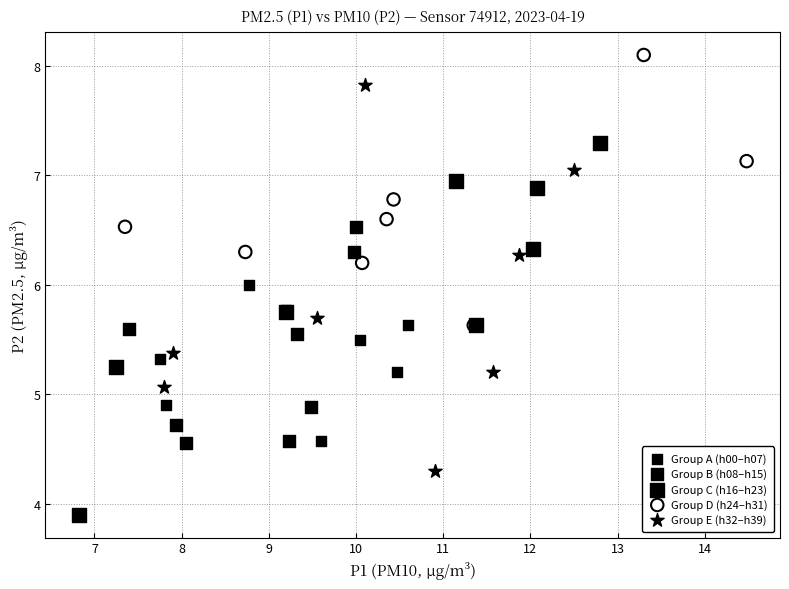

Which series contains the highest Y value?

Group D (h24–h31)